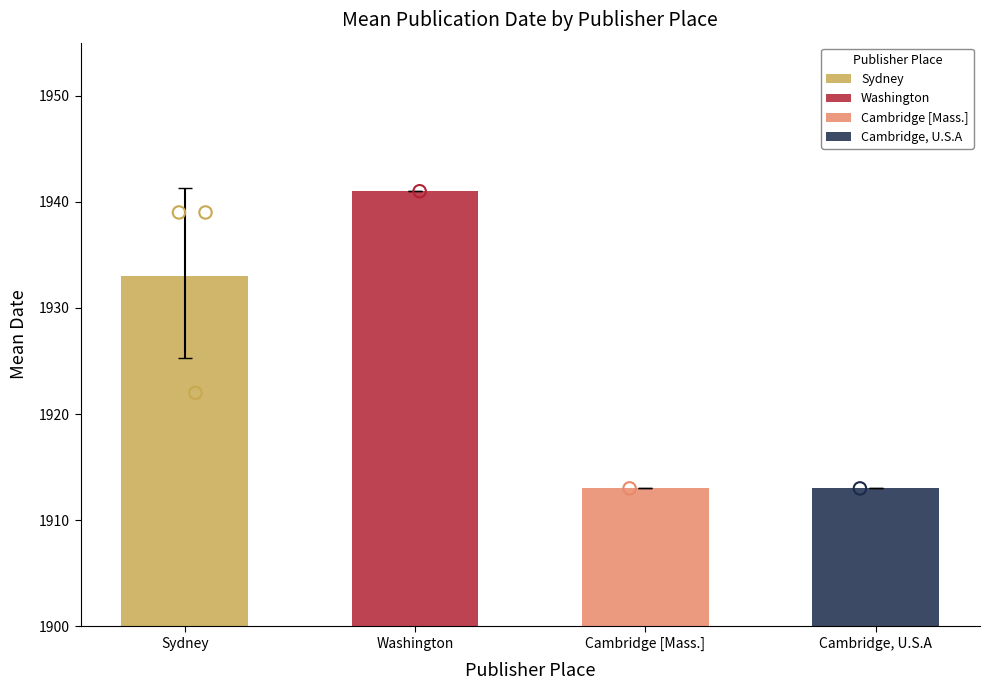

Between Washington and Cambridge [Mass.], which is larger?

Washington